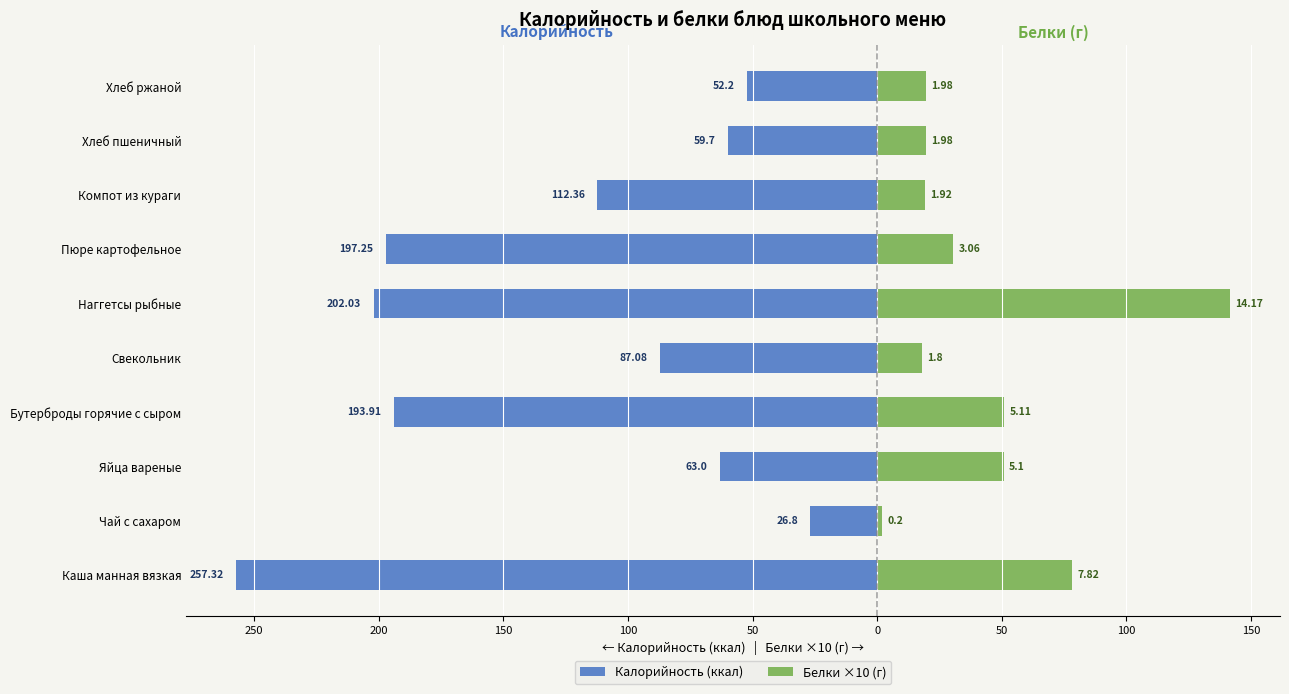

The Белки ×10 (г) series shows 8.2 at Свекольник. True or false?

False